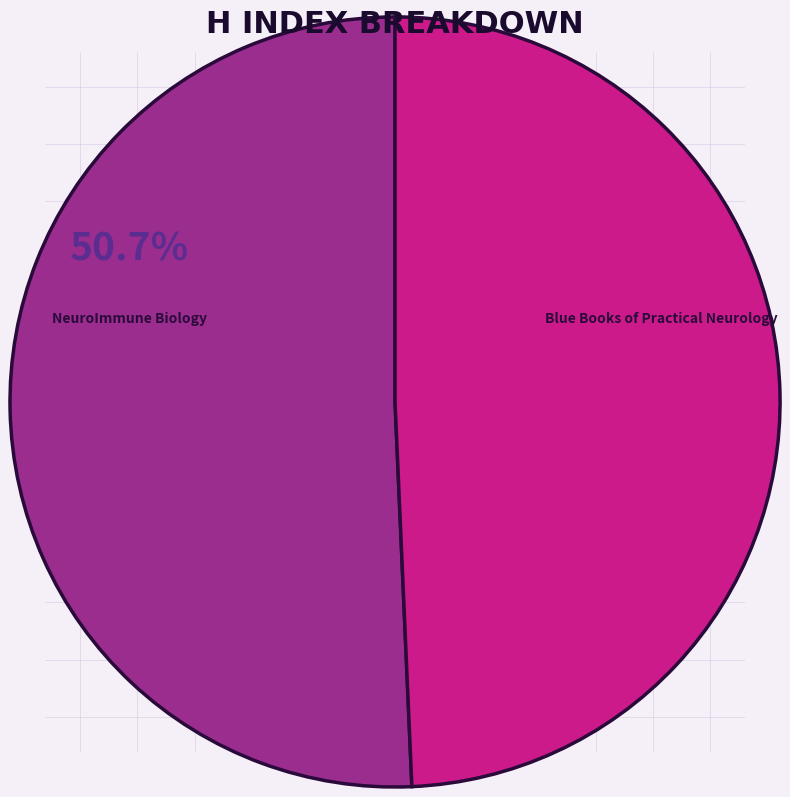

What is the ratio of the value at NeuroImmune Biology to the value at Blue Books of Practical Neurology?

1.0